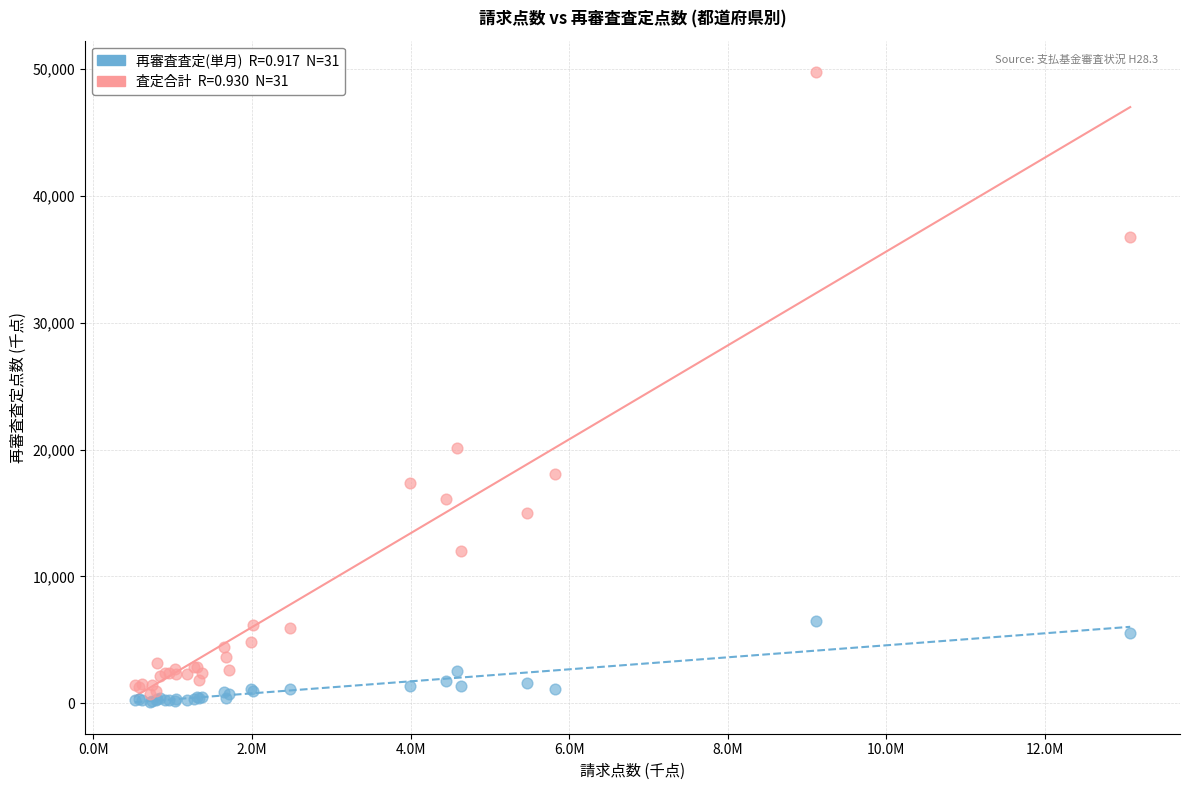

Across all series, what Y value is closest to 24927?

20157.0